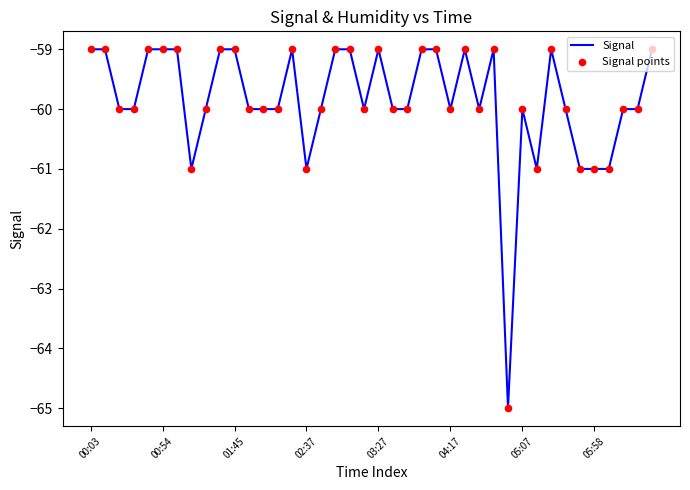

What is the greatest value displayed?

-59